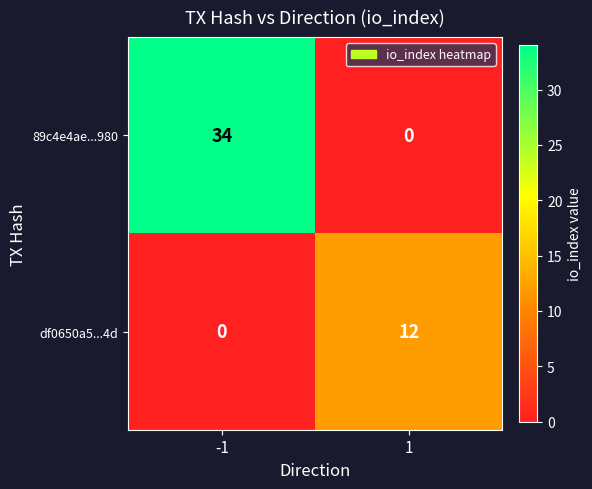

The value of 89c4e4ae...980 at -1 is 22. True or false?

False